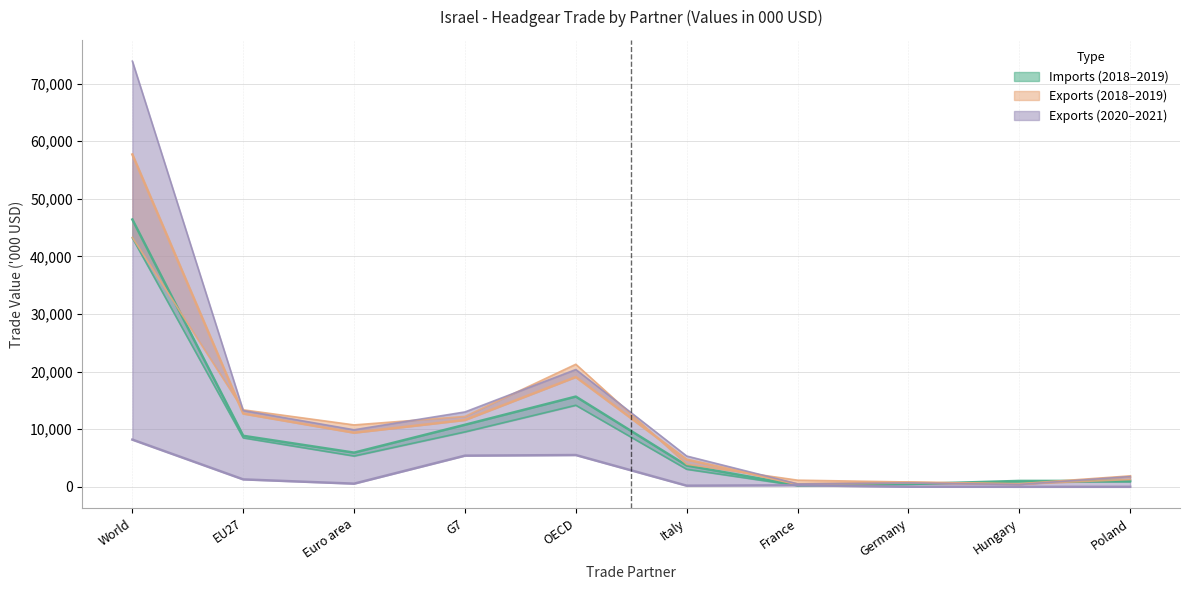

At which label does Exports 2019 reach its peak?

World